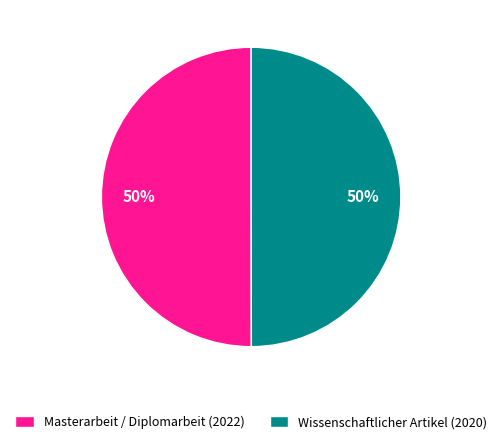

What percentage is the Wissenschaftlicher Artikel (2020) slice, to the nearest percent?

50%